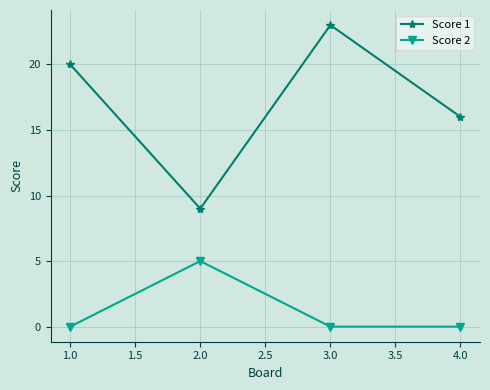

The value of Score 2 at 2.0 is -3. True or false?

False